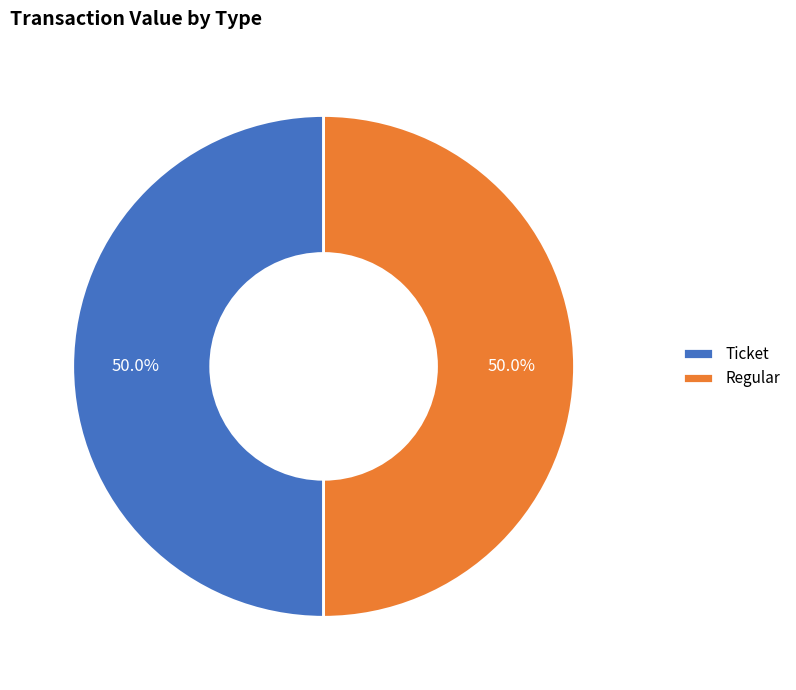

What percentage do Ticket and Regular together represent?

100.0%